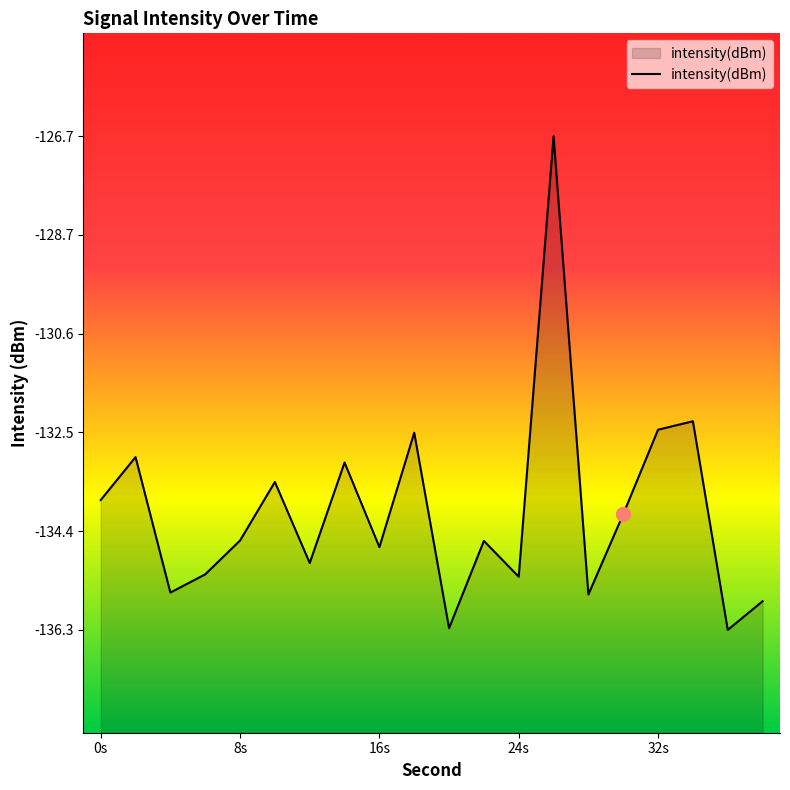

What is the maximum value shown in the chart?

-126.7